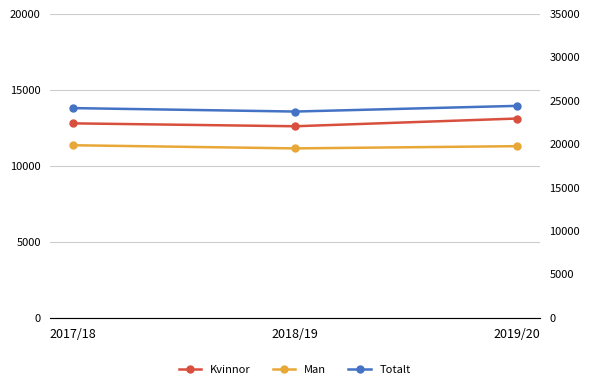

Between 2019/20 and 2018/19, which is larger?

2019/20